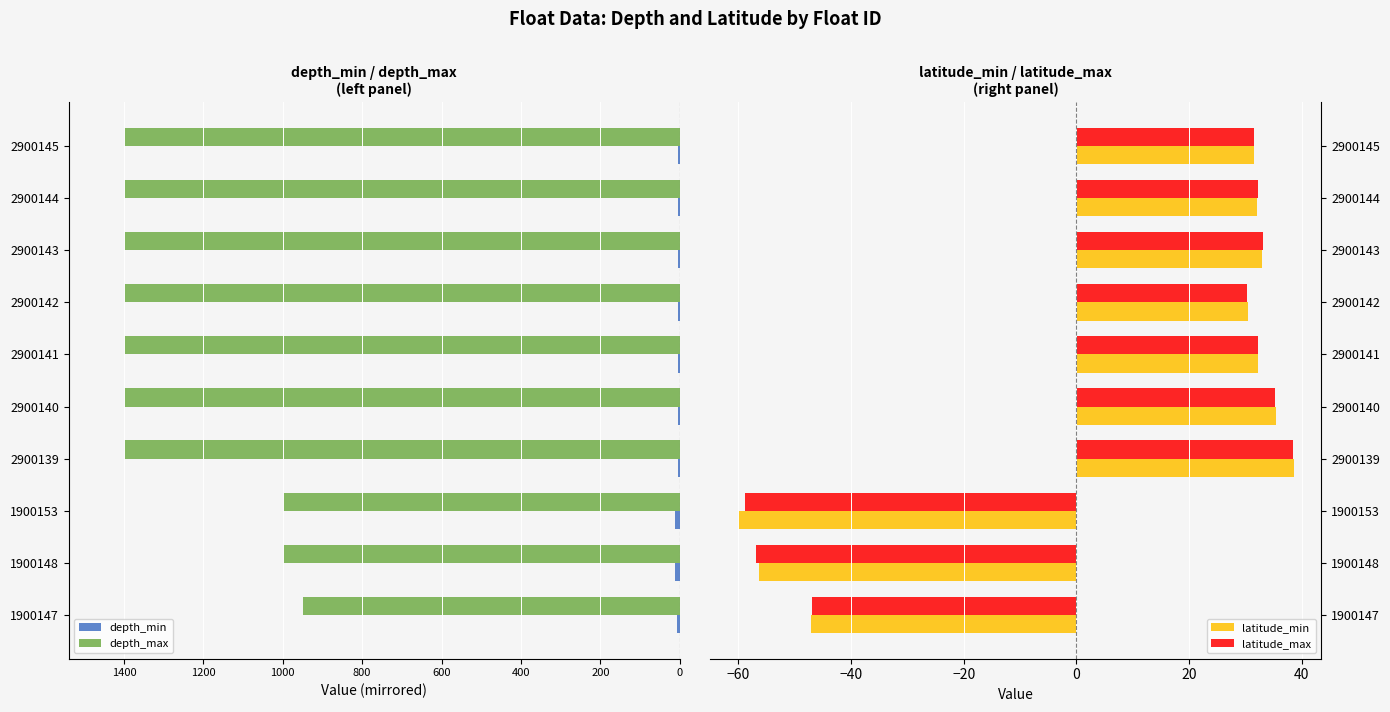

Reading right to left, list all the values displayed in this chart.

depth_min: -4.4	-4.3	-4.2	-4.5	-4.2	-4.7	-4.5	-11.2	-11.0	-8.0
depth_max: -1399.2	-1399.1	-1399.3	-1399.1	-1399.0	-1399.4	-1399.2	-999.1	-998.7	-948.7
latitude_min: 31.5	32.1	33.0	30.5	32.2	35.4	38.6	-60.0	-56.4	-47.1
latitude_max: 31.6	32.3	33.2	30.3	32.2	35.3	38.5	-58.9	-56.8	-46.9